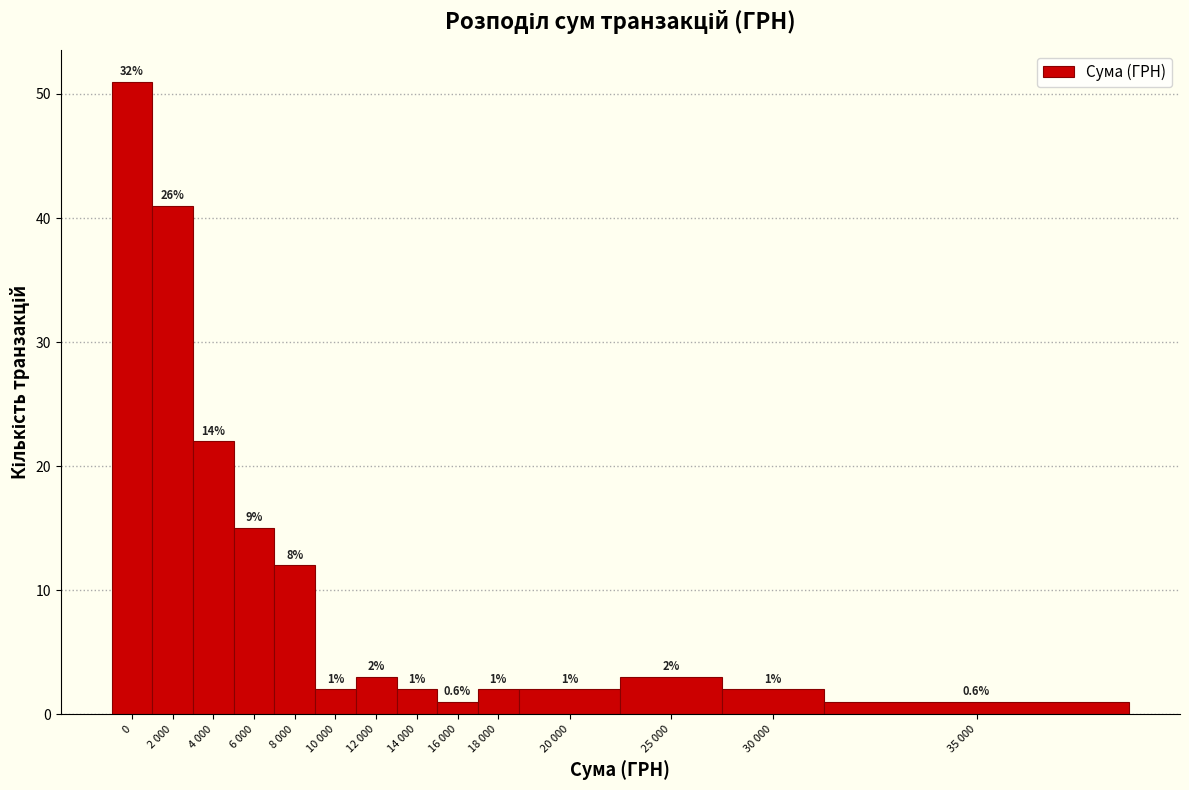

Reading left to right, extract all data points from this chart.

51	41	22	15	12	2	3	2	1	2	2	3	2	1